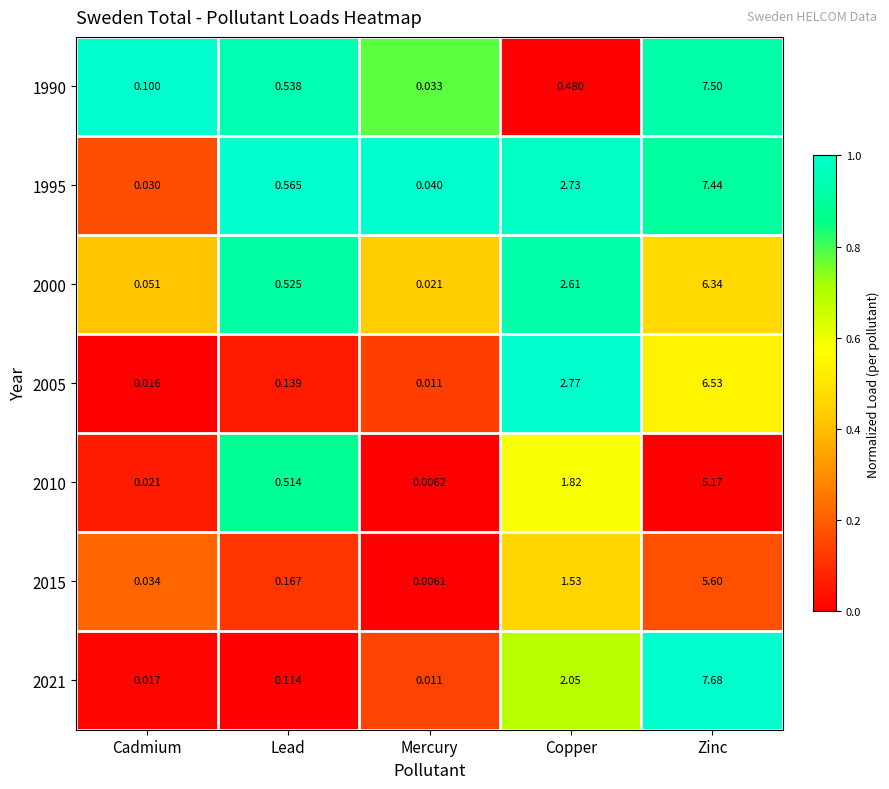

List the labels in order of 1995 value, smallest first.

Cadmium, Mercury, Lead, Copper, Zinc